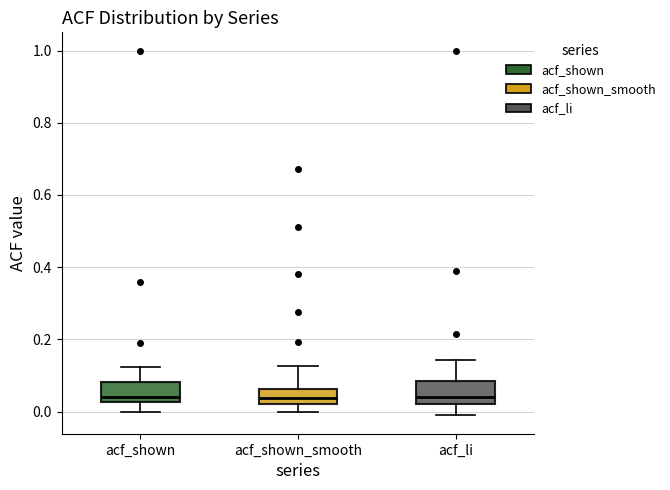

Reading left to right, read every box against the y-axis: the position of its median line, the range the box covers, and the ends of its whiskers. The values are not printed on the chart, so give them approximately, as read against the axis.

acf_shown: median 0.04, box 0.02 to 0.08, whiskers 0.00 to 0.12
acf_shown_smooth: median 0.04, box 0.02 to 0.06, whiskers 0.00 to 0.12
acf_li: median 0.04, box 0.02 to 0.08, whiskers -0.02 to 0.14